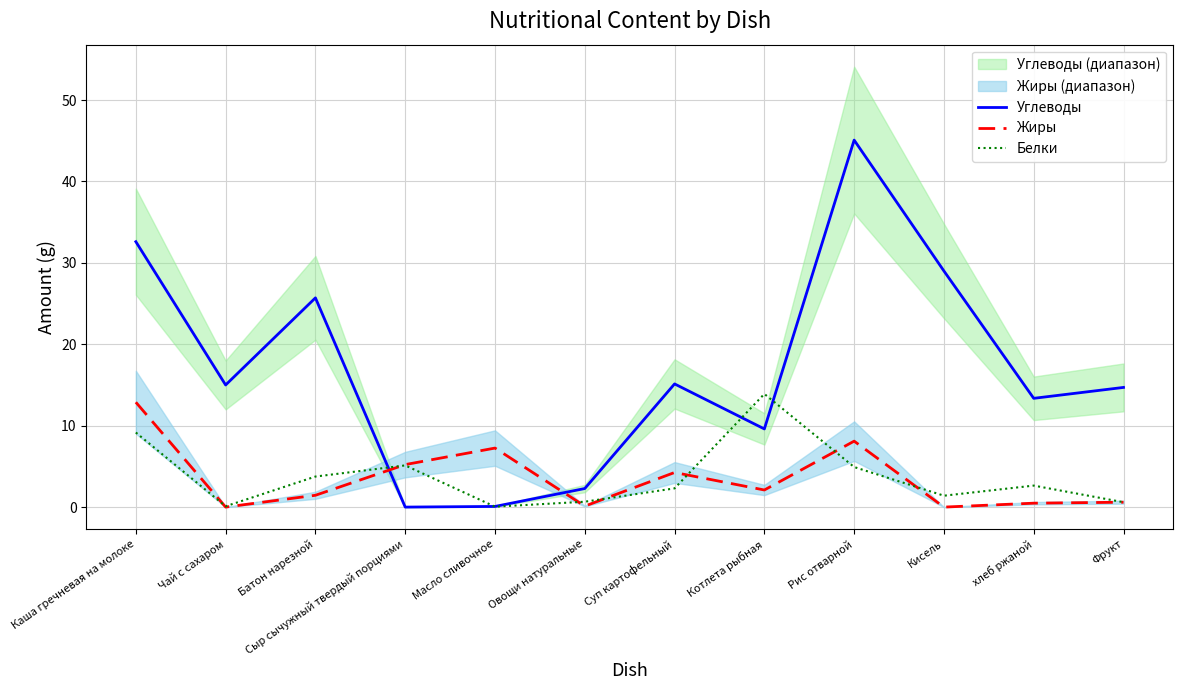

True or false: Белки has more than 2 interior local peaks.

True